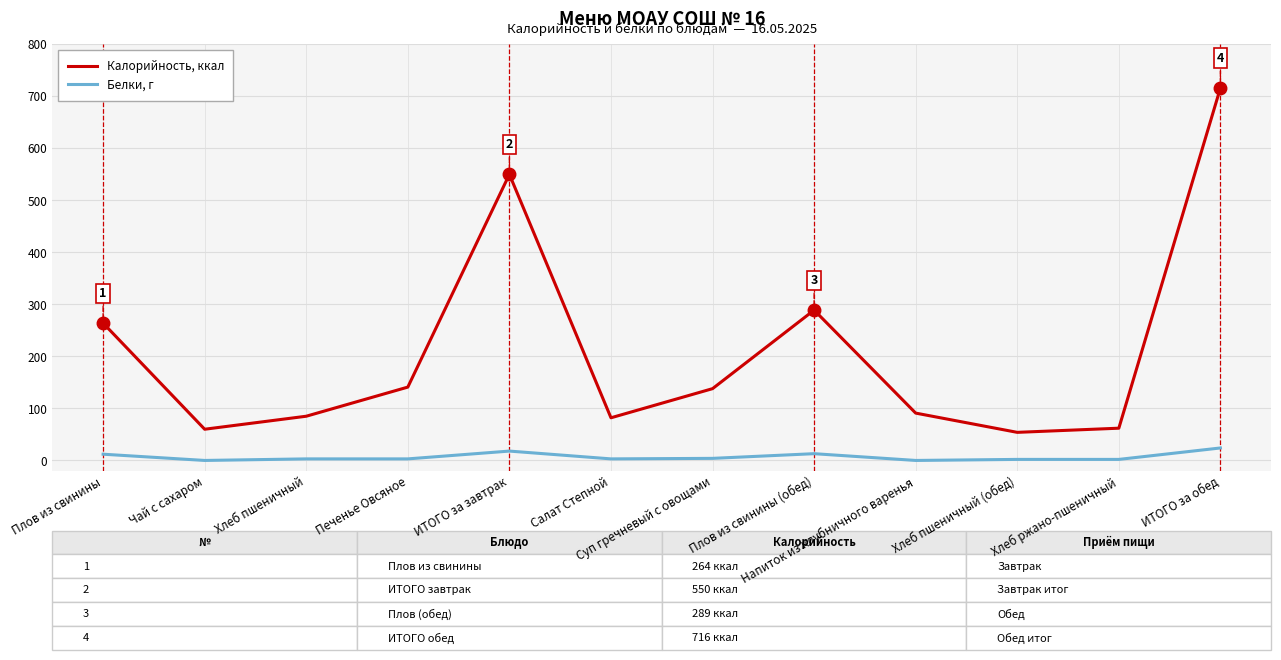

Rank the series at Хлеб ржано-пшеничный from lowest to highest value.

Белки, г, Калорийность, ккал